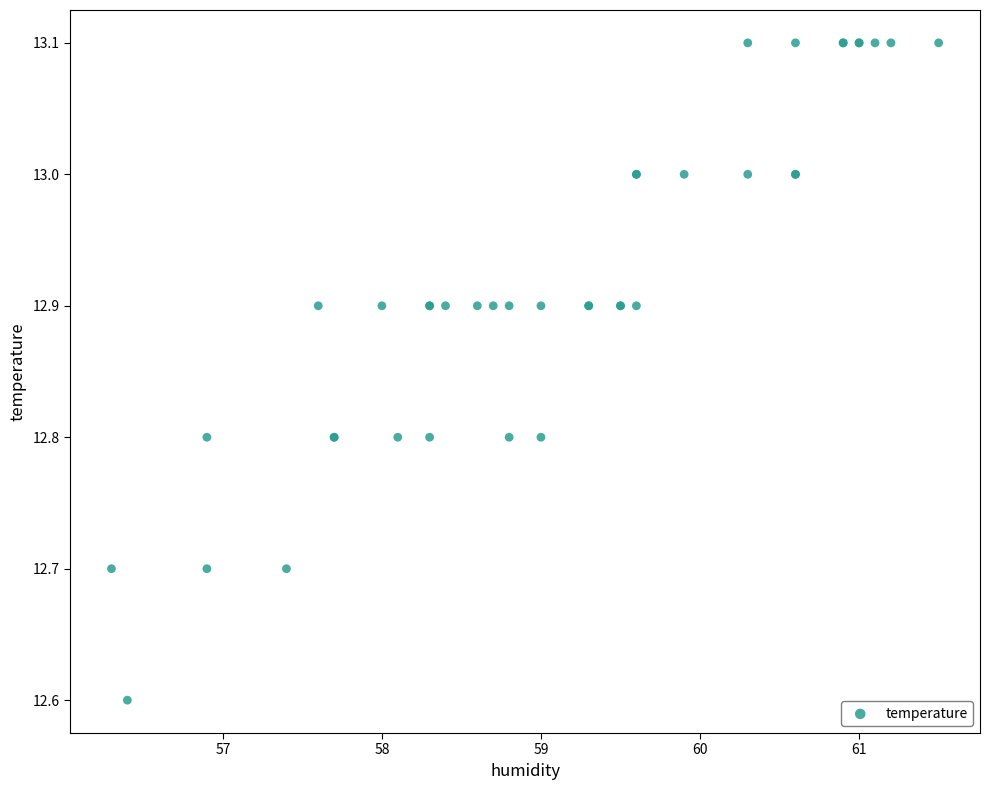

What Y value in the scatter plot is closest to 12?

12.6